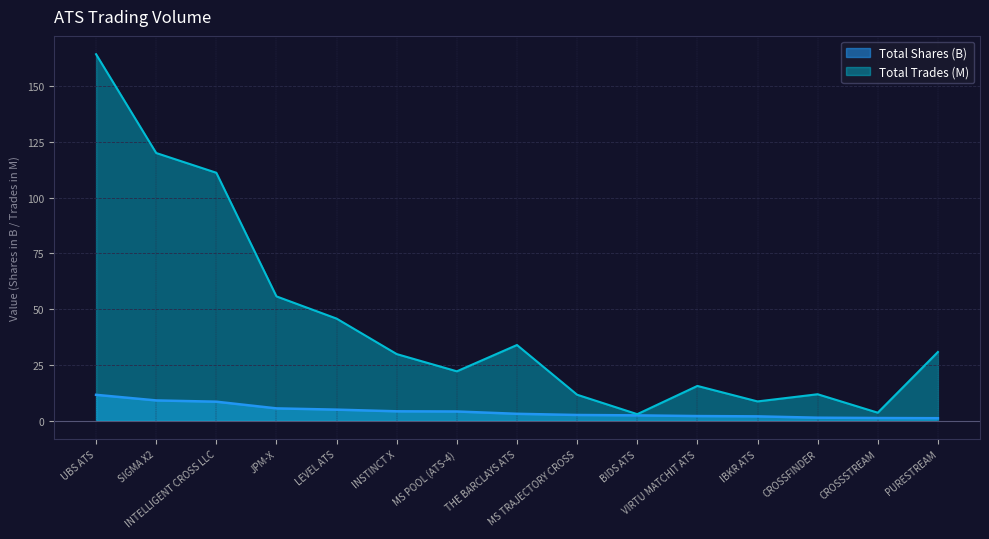

What is the average value of the Total Shares series?

4.3